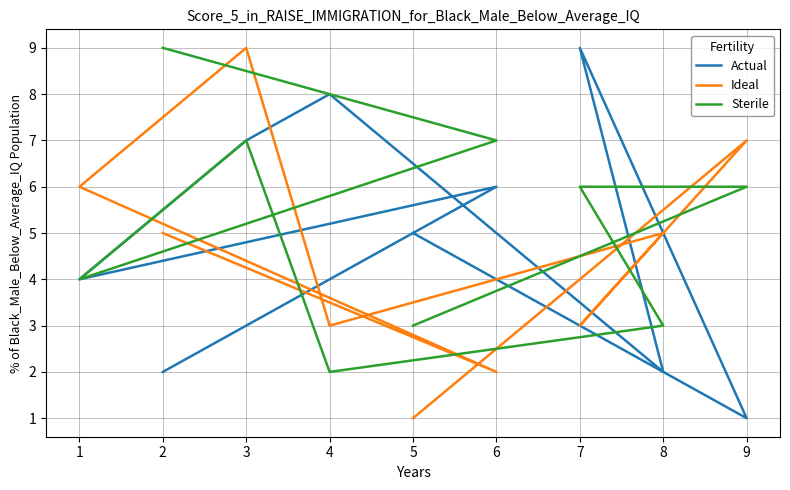

True or false: Ideal and Actual intersect in this chart.

True